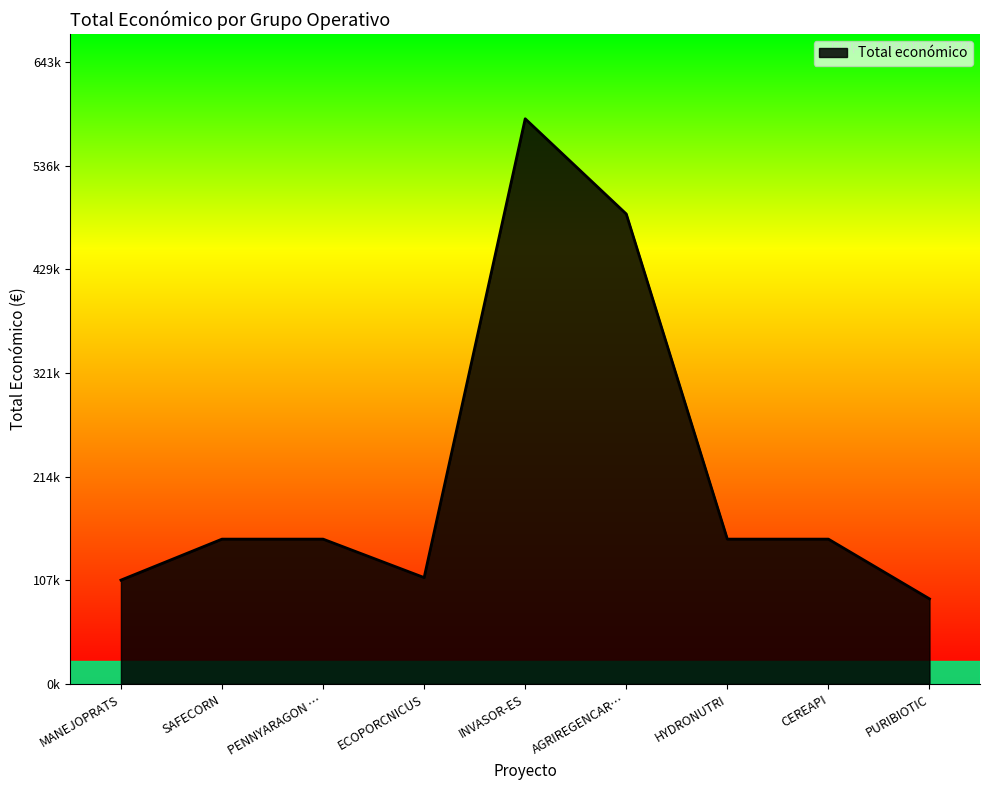

What is the difference between the maximum and minimum values?

497186